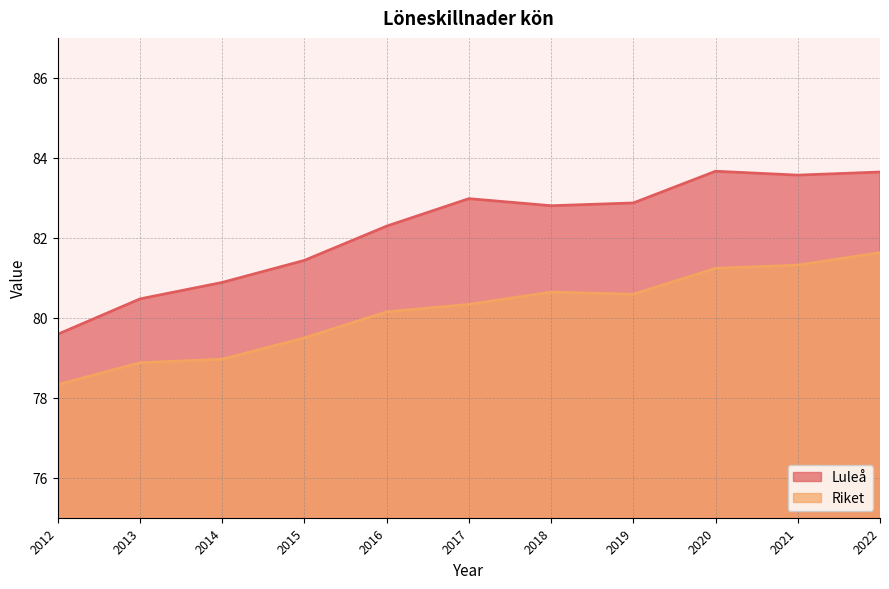

List the series in order of their overall mean, highest first.

Luleå, Riket